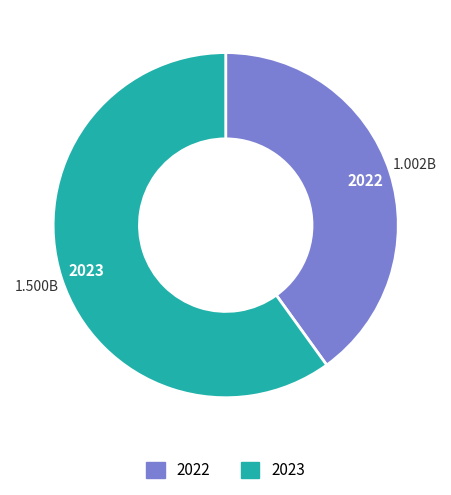

True or false: 2023 accounts for 48% of the total.

False